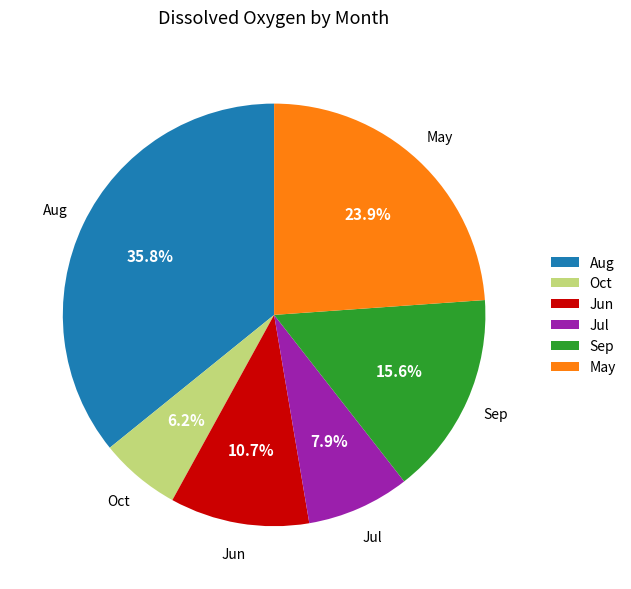

What is the largest slice in the pie chart?

Aug